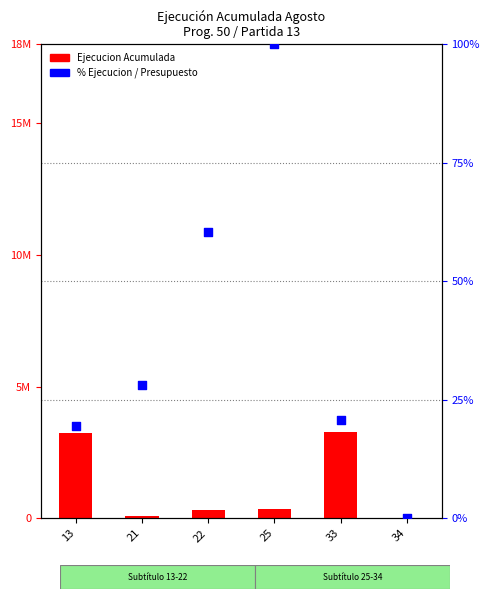

Which series has the largest Y range (max minus min)?

Ejecucion Acumulada